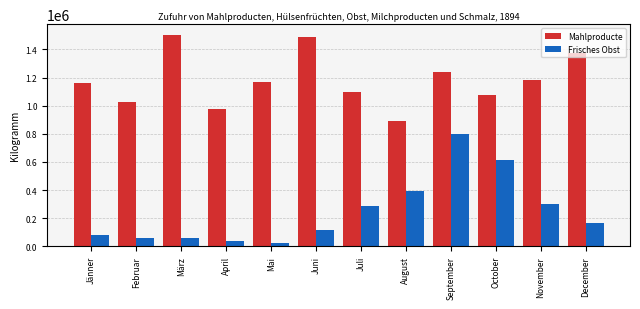

Which series has the widest spread of values?

Frisches Obst